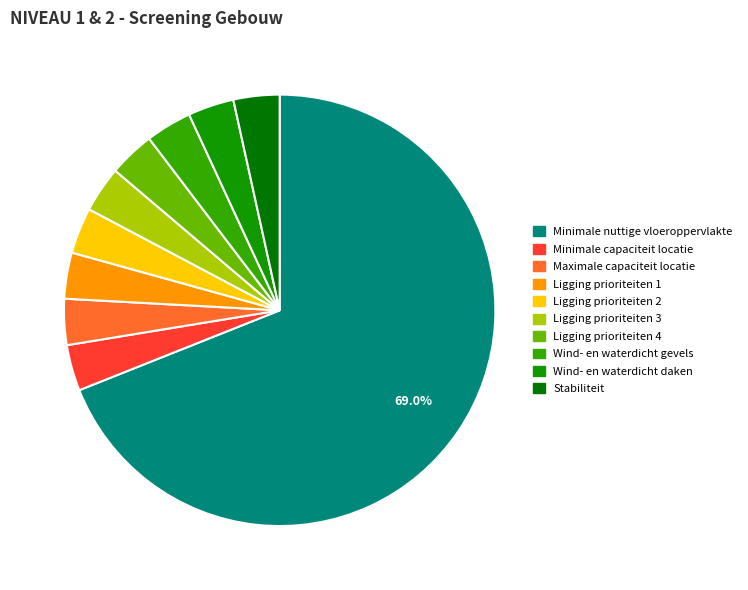

How many slices are in this pie chart?

10